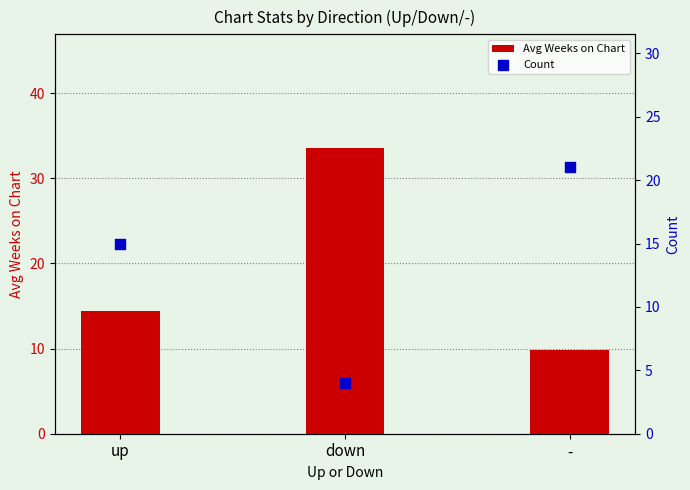

Which series has the largest Y range (max minus min)?

Avg Weeks on Chart